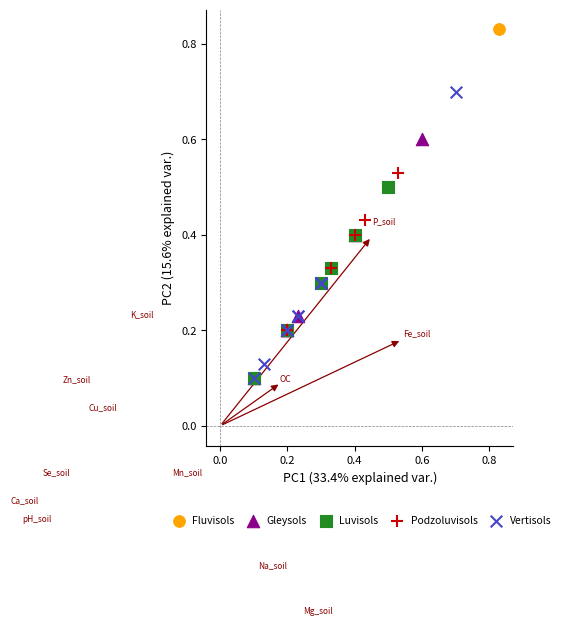

Which series reaches the maximum Y coordinate?

Fluvisols